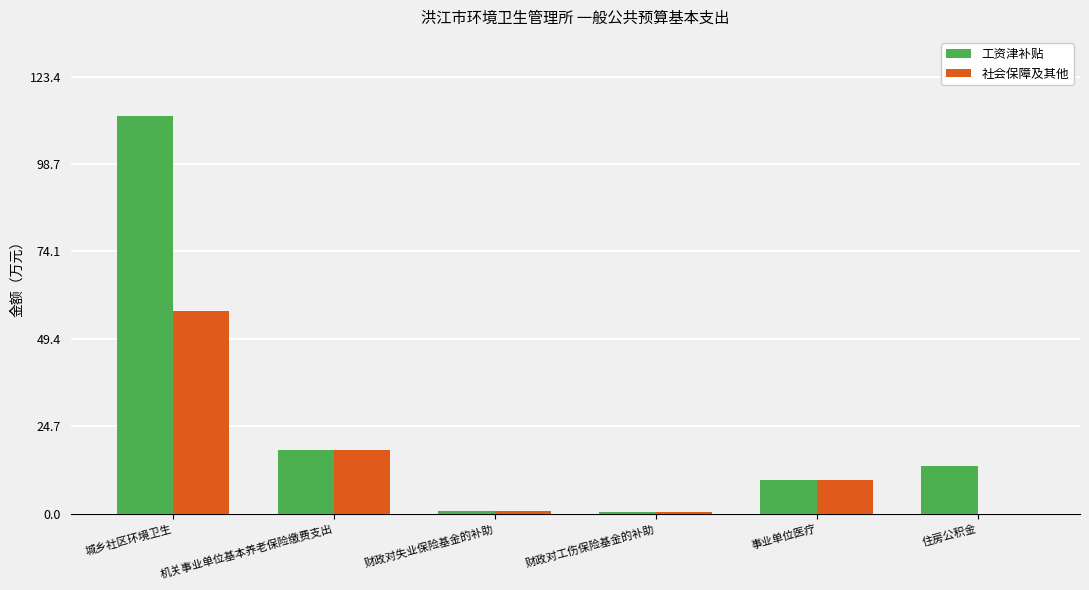

The value of 工资津补贴 at 机关事业单位基本养老保险缴费支出 is 18.0. True or false?

True